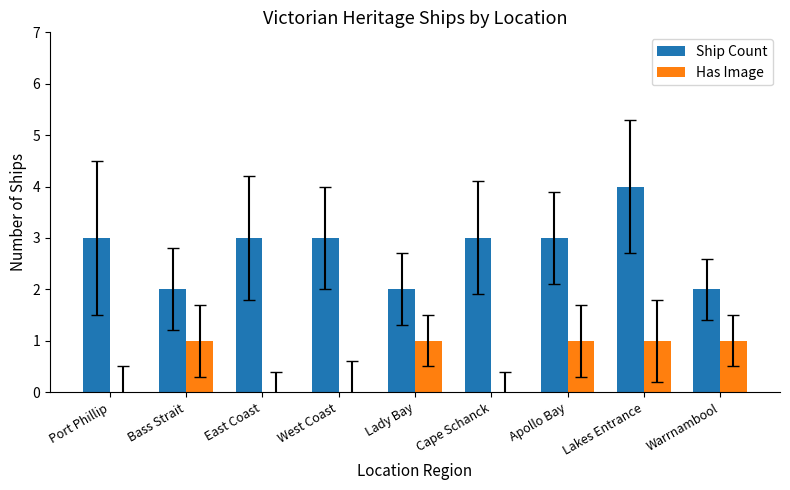

Reading left to right, extract all data points from this chart.

Ship Count: Port Phillip=3	Bass Strait=2	East Coast=3	West Coast=3	Lady Bay=2	Cape Schanck=3	Apollo Bay=3	Lakes Entrance=4	Warrnambool=2
Has Image: Port Phillip=0	Bass Strait=1	East Coast=0	West Coast=0	Lady Bay=1	Cape Schanck=0	Apollo Bay=1	Lakes Entrance=1	Warrnambool=1